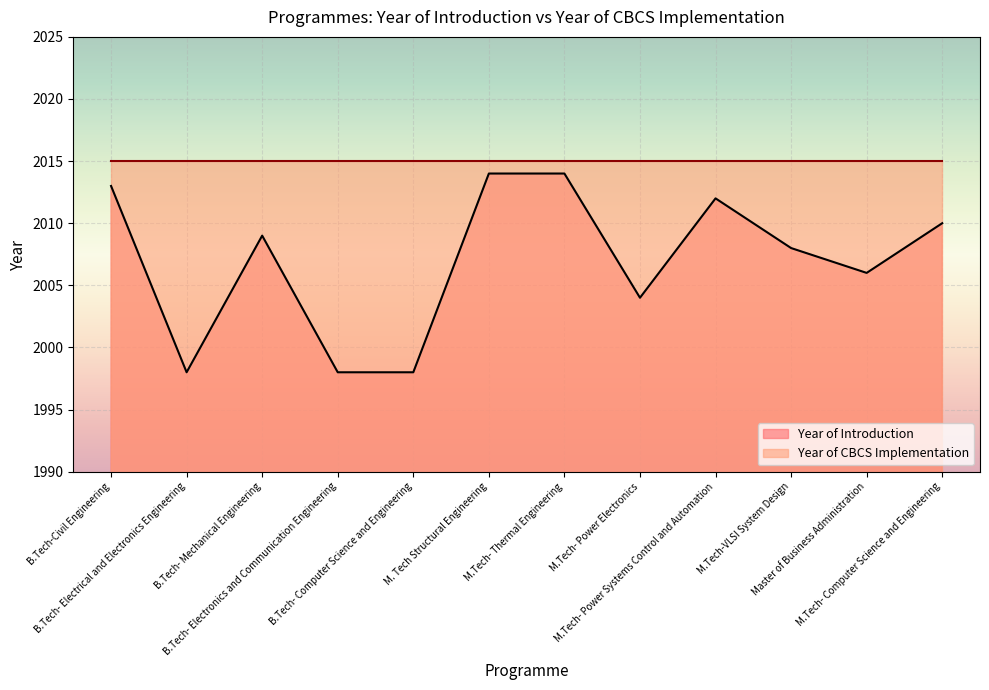

What is the minimum value shown in the chart?

1998